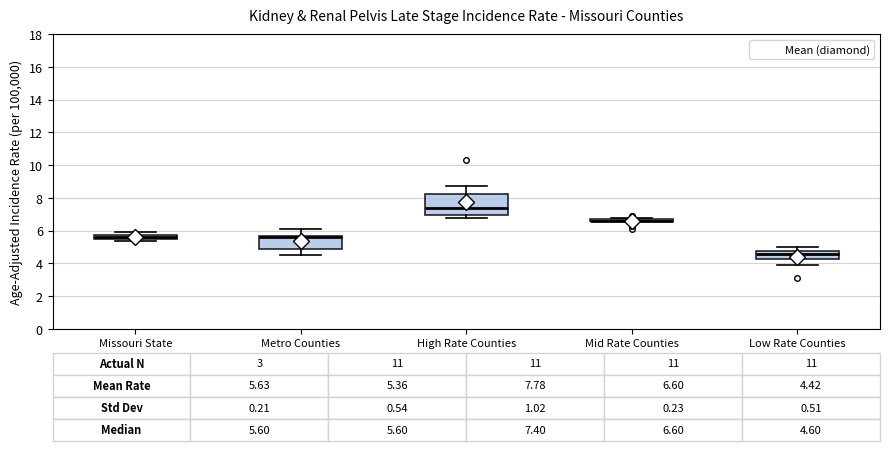

Which box is the tallest, from its lower edge to its upper edge?

High Rate Counties